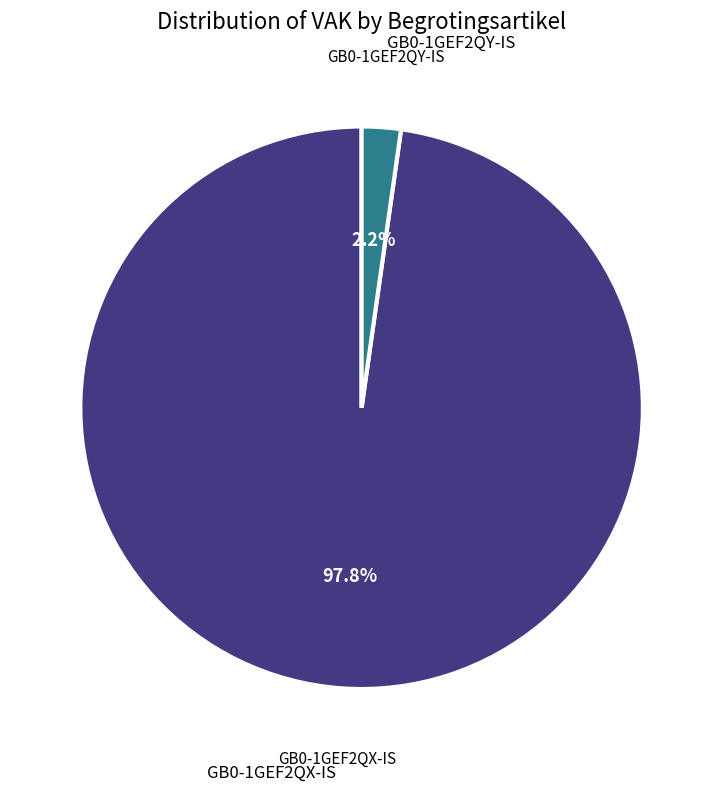

Count the number of slices in the pie.

2